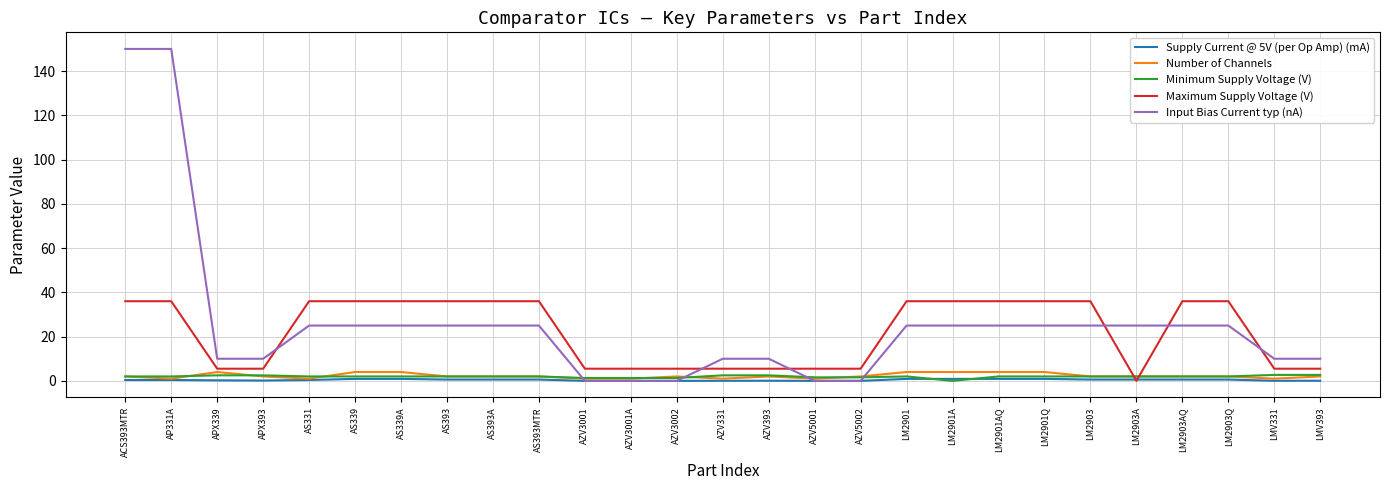

Count the number of categories in the chart.

27